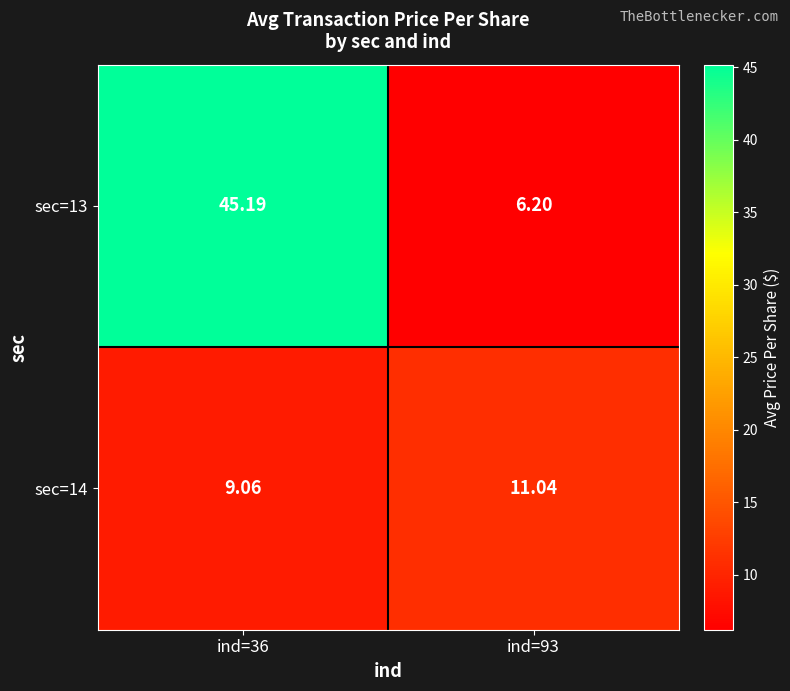

What is the total value across all series at ind=93?

17.2